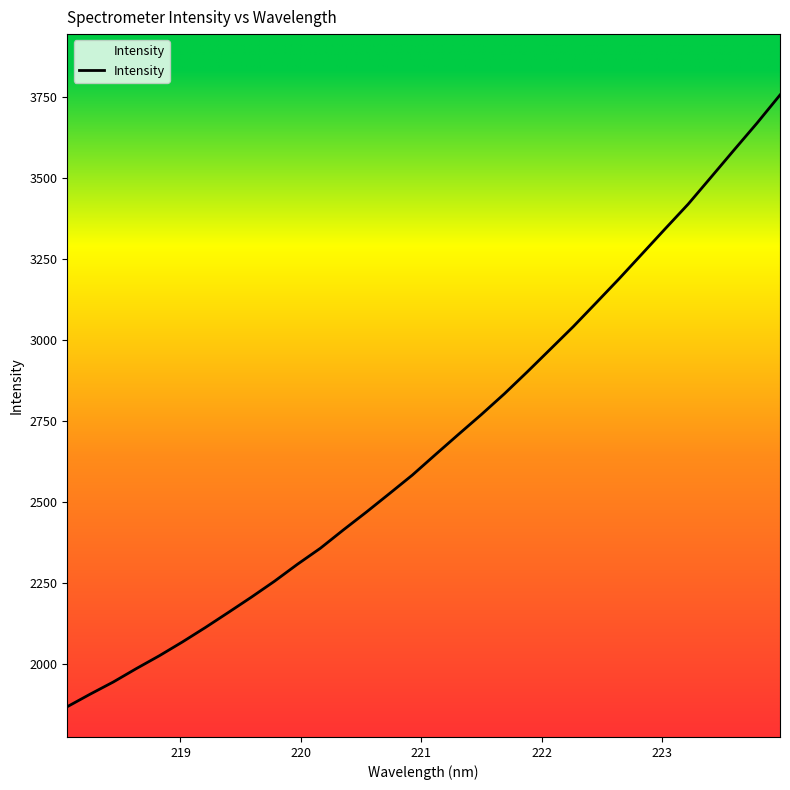

What is the average value?

2685.0